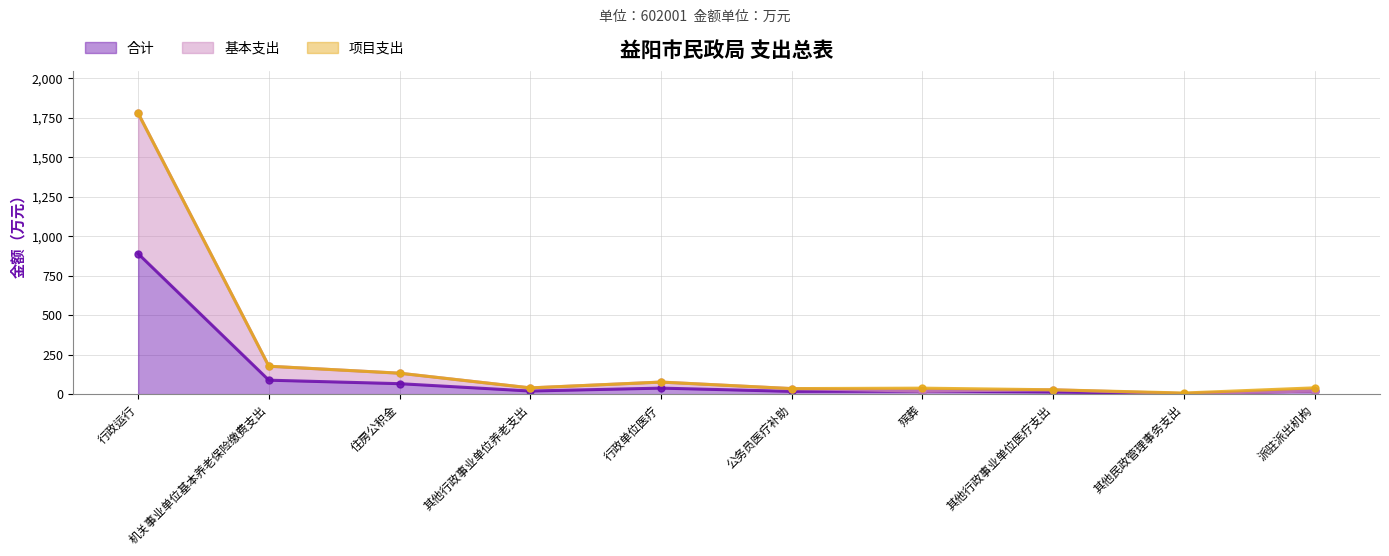

Which has a higher value, 殡葬 or 公务员医疗补助?

殡葬